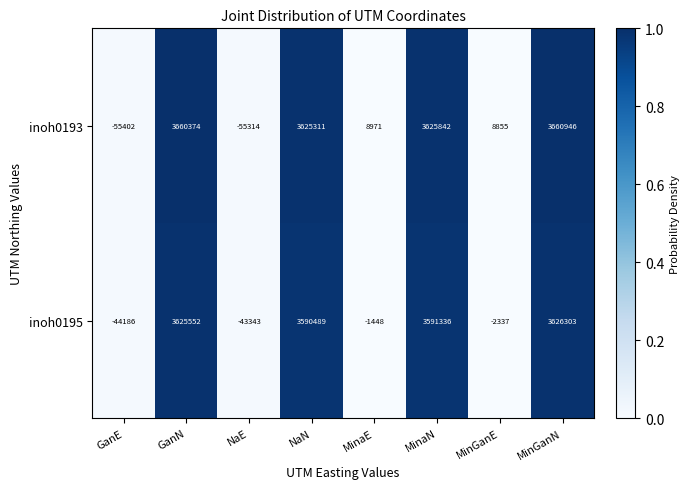

Which series has the largest total across all categories?

inoh0193